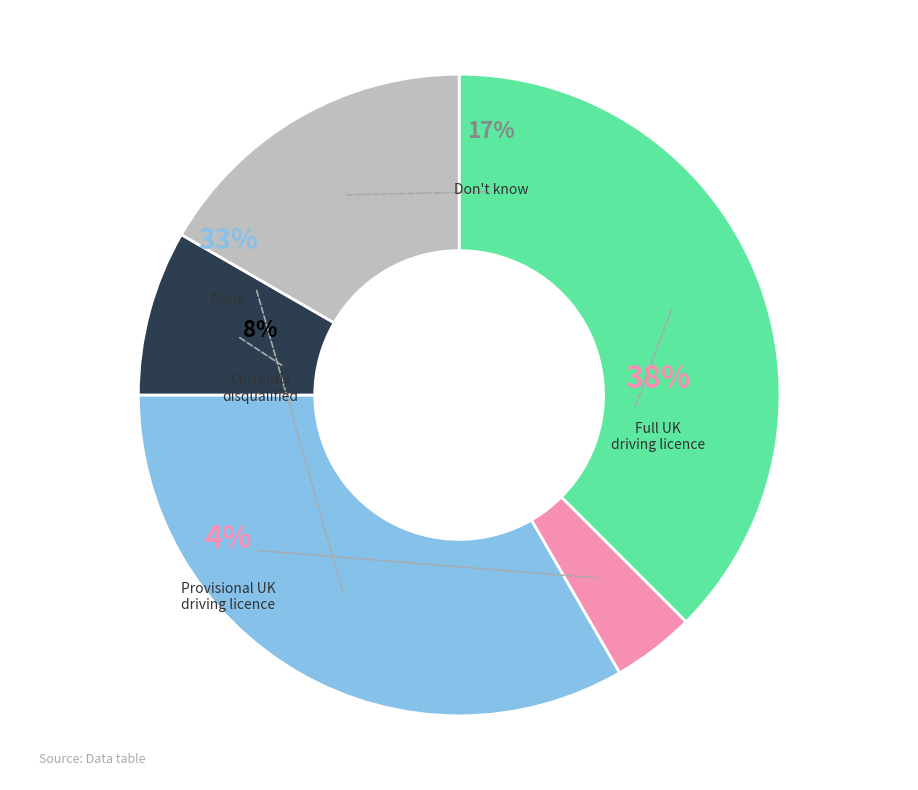

Does 5 represent more than half of the total?

No